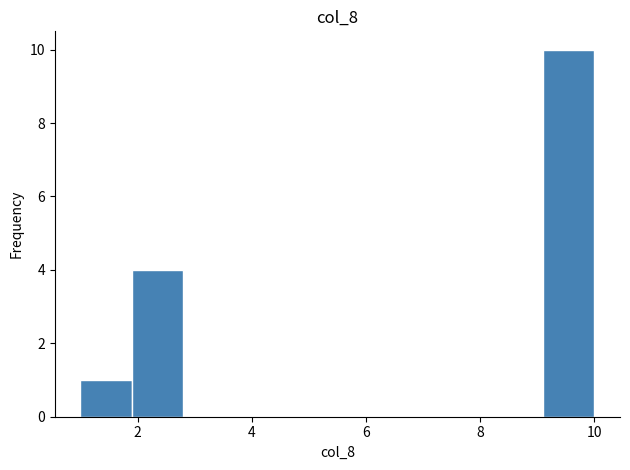

Reading left to right, list every bar in this chart as the range it spans on the x-axis followed by its height. Neither the bar edges nor the heights are printed on the chart, so give them approximately, as read against the axes.

1.0 to 1.9: 1
1.9 to 2.8: 4
2.8 to 3.7: 0
3.7 to 4.6: 0
4.6 to 5.5: 0
5.5 to 6.4: 0
6.4 to 7.3: 0
7.3 to 8.2: 0
8.2 to 9.1: 0
9.1 to 10.0: 10